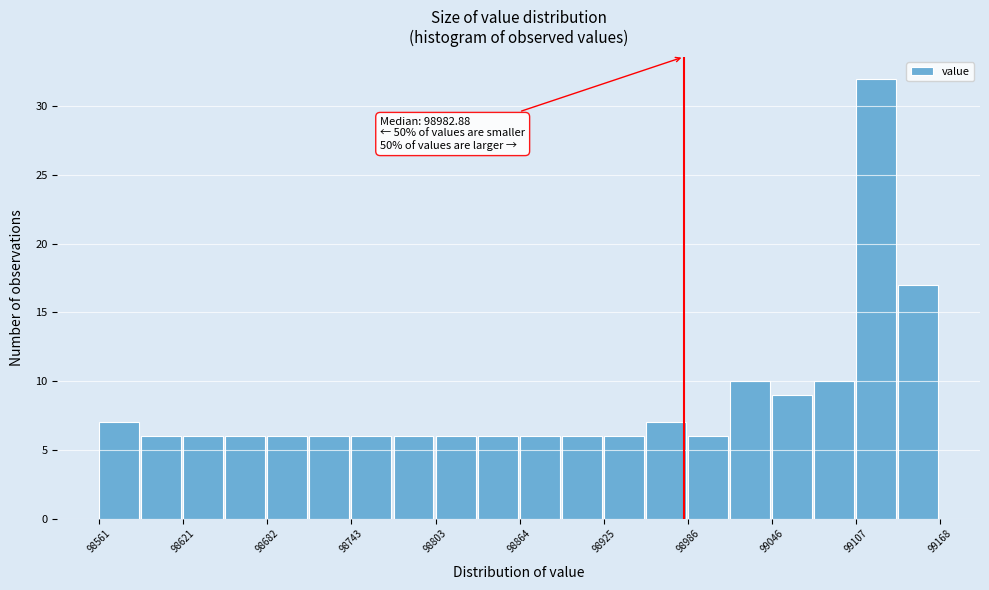

Read against the x-axis, roughly where is the centre of the tallest bar?

99120